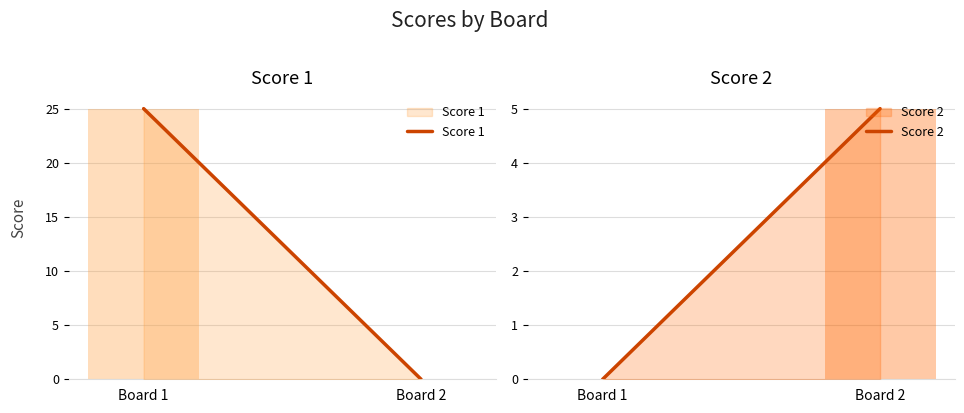

Is it true that Score 1 equals 0 at Board 2?

True